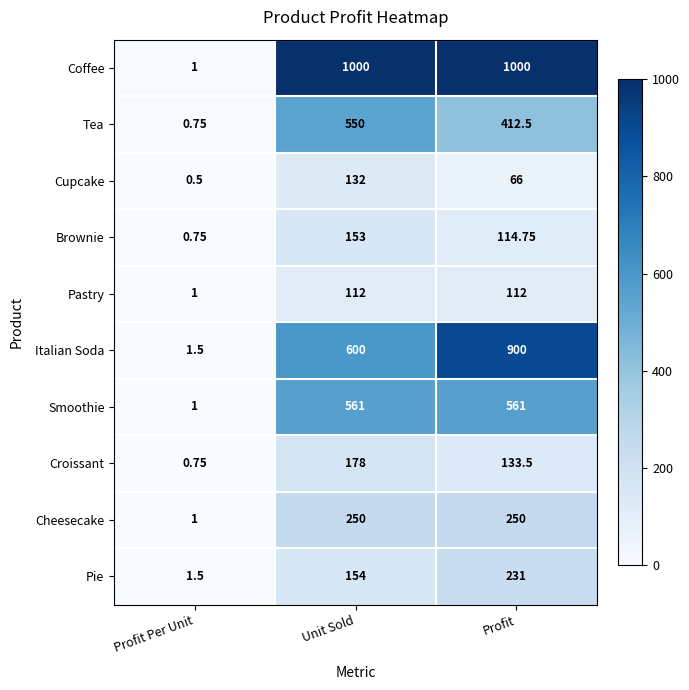

Where does the Tea series first go above 412?

Unit Sold